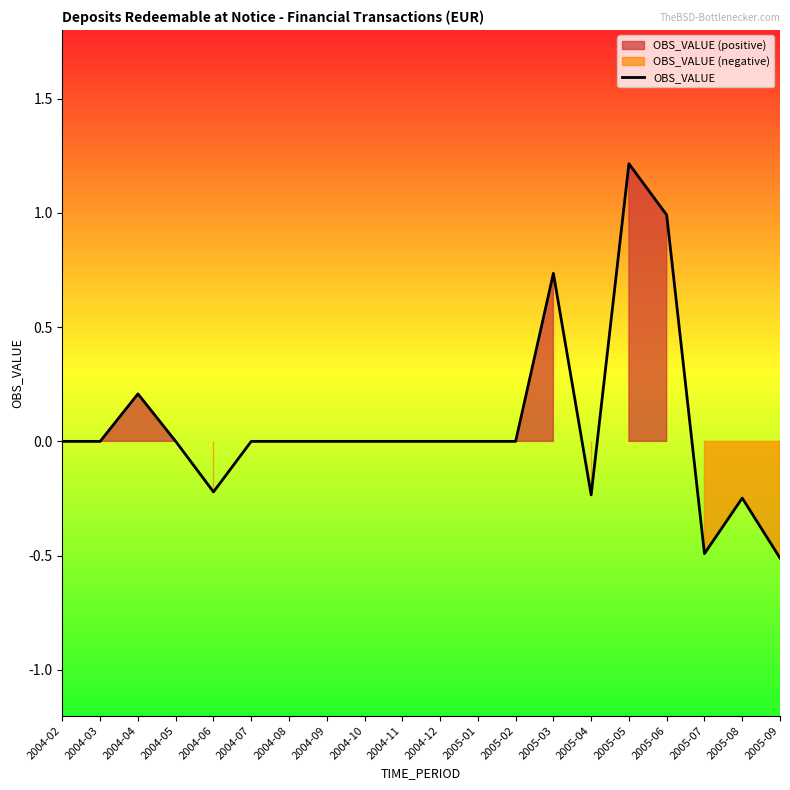

What is the smallest value displayed?

-0.5